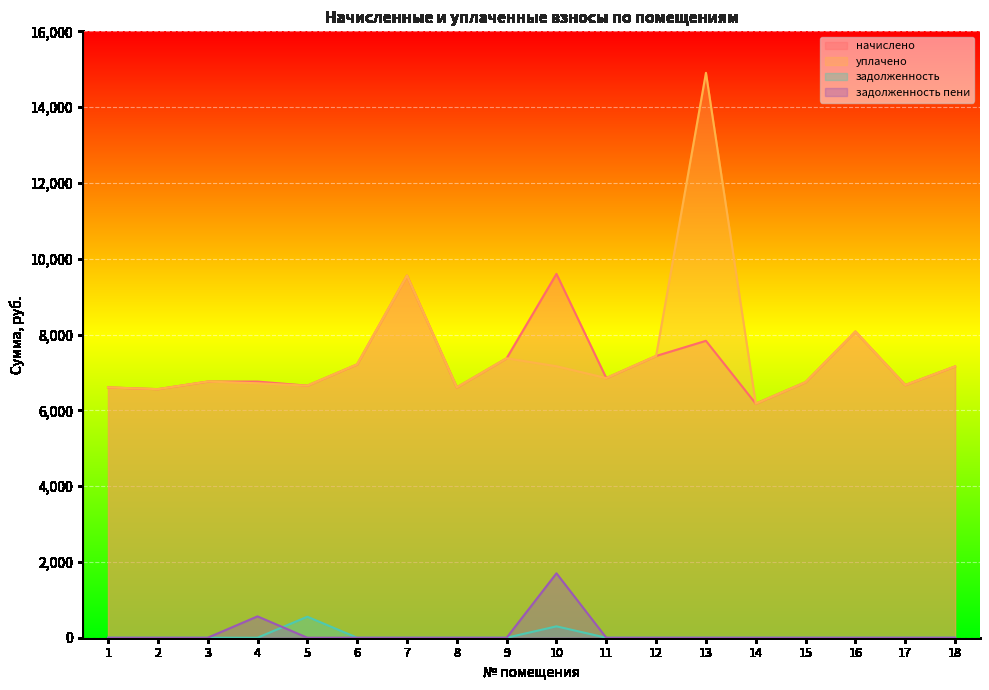

Reading right to left, list all the values displayed in this chart.

начислено: 7157.8	6666.1	8079.4	6743.0	6174.7	7833.6	7434.2	6850.6	9600.0	7372.8	6604.8	9553.9	7211.7	6650.9	6758.4	6758.4	6558.7	6604.8
уплачено: 7157.8	6666.1	8079.4	6743.0	6174.7	14904.3	7434.2	6850.6	7162.5	7372.8	6604.8	9553.9	7211.7	6650.9	6714.4	6758.4	6558.7	6604.8
задолженность: 0.0	0.0	0.0	0.0	0.0	0.0	0.0	0.0	300.0	0.0	0.0	0.0	0.0	554.2	0.0	0.0	0.0	0.0
задолженность пени: 0.0	0.0	0.0	0.0	0.0	0.0	0.0	0.0	1700.0	0.0	0.0	0.0	0.0	0.0	563.2	0.0	0.0	0.0